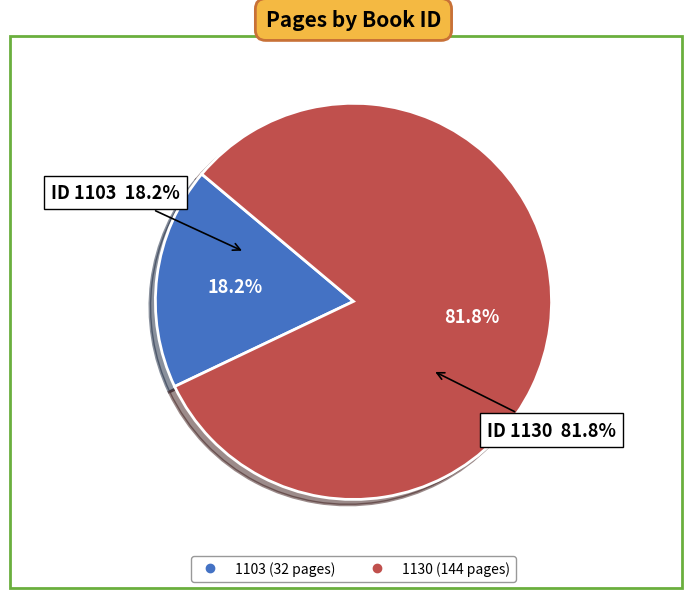

How many segments does this pie chart have?

2